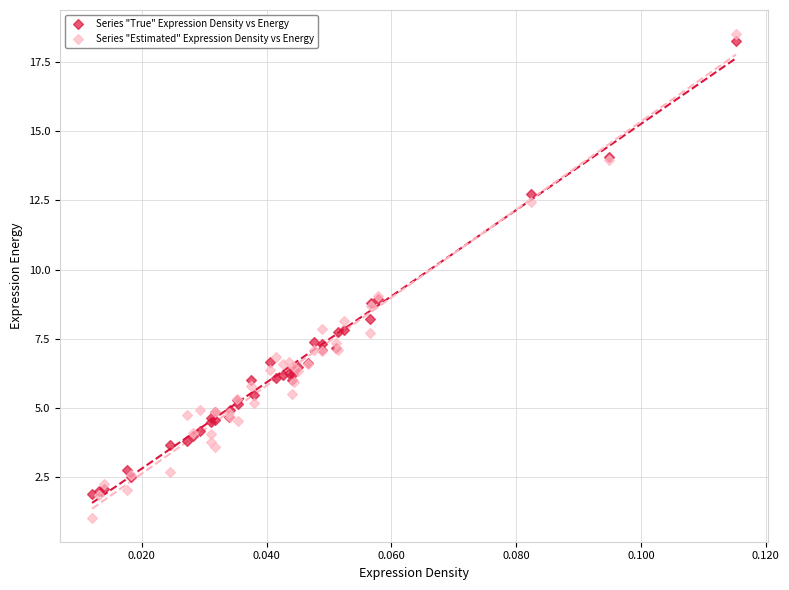

Which series contains the lowest Y value?

Series "Estimated" Expression Density vs Energy